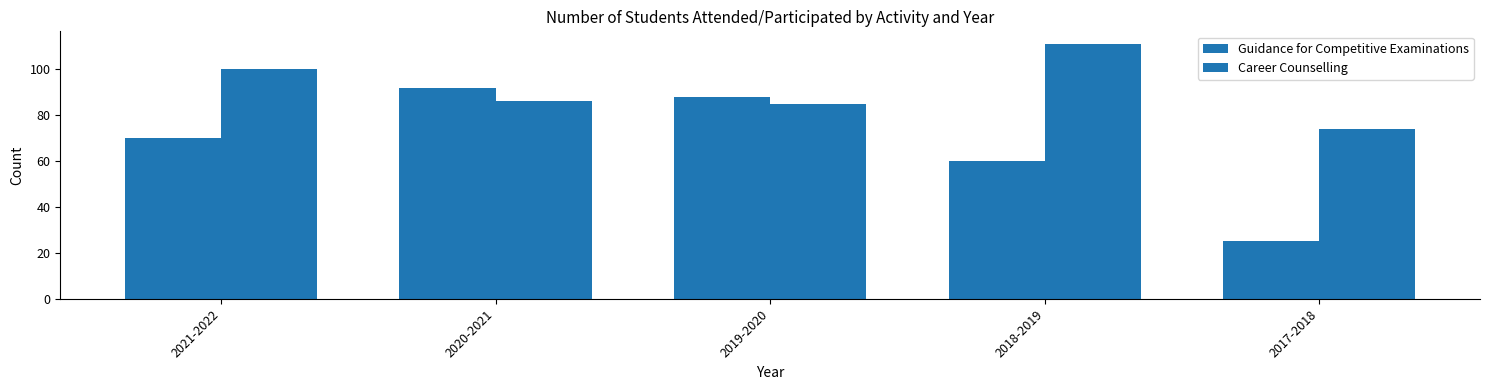

How many bars are there in total?

10